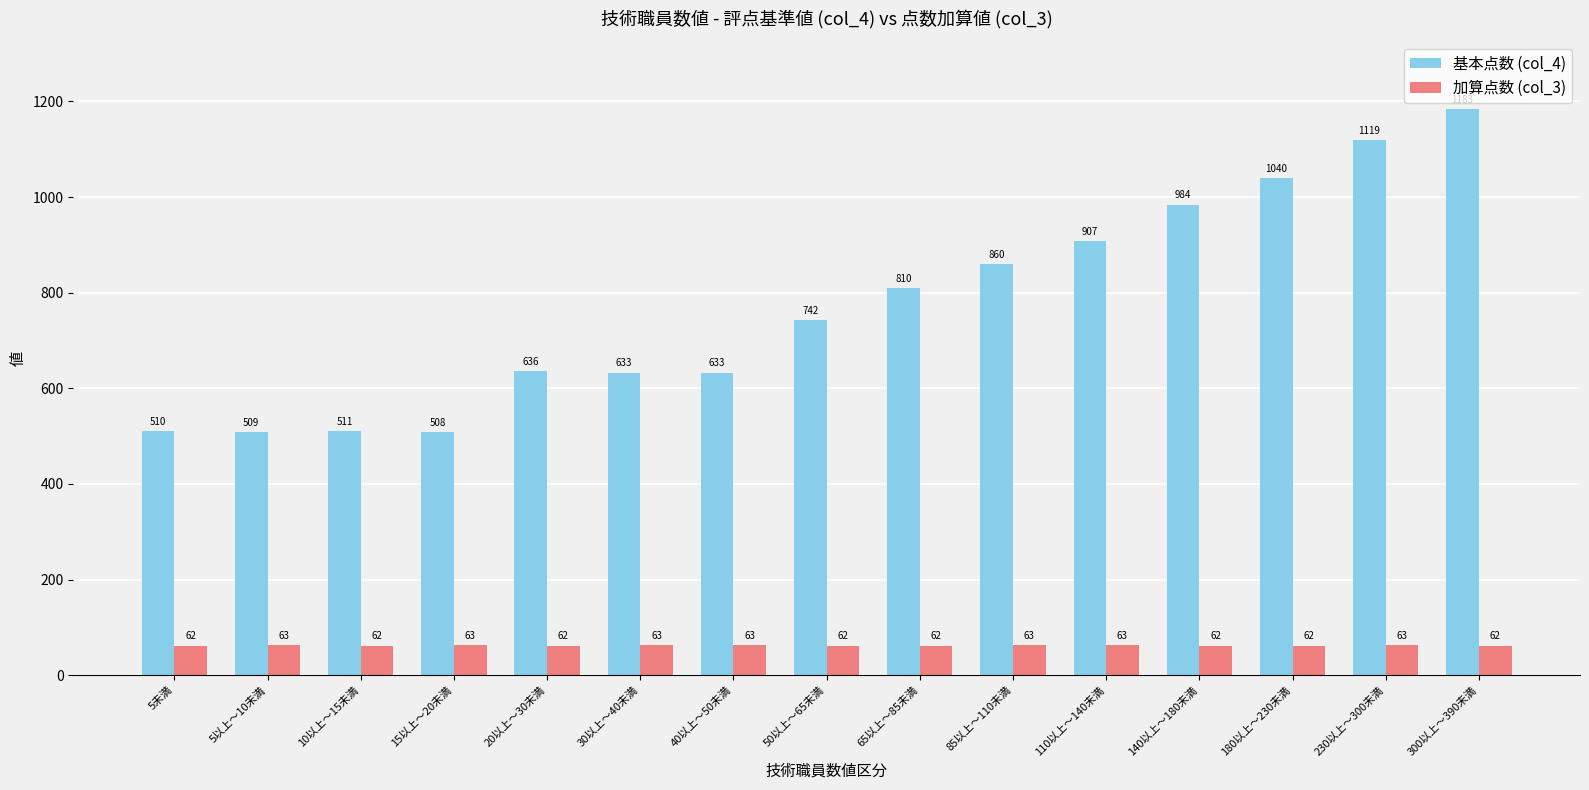

At which category is the sum across all series the highest?

300以上～390未満